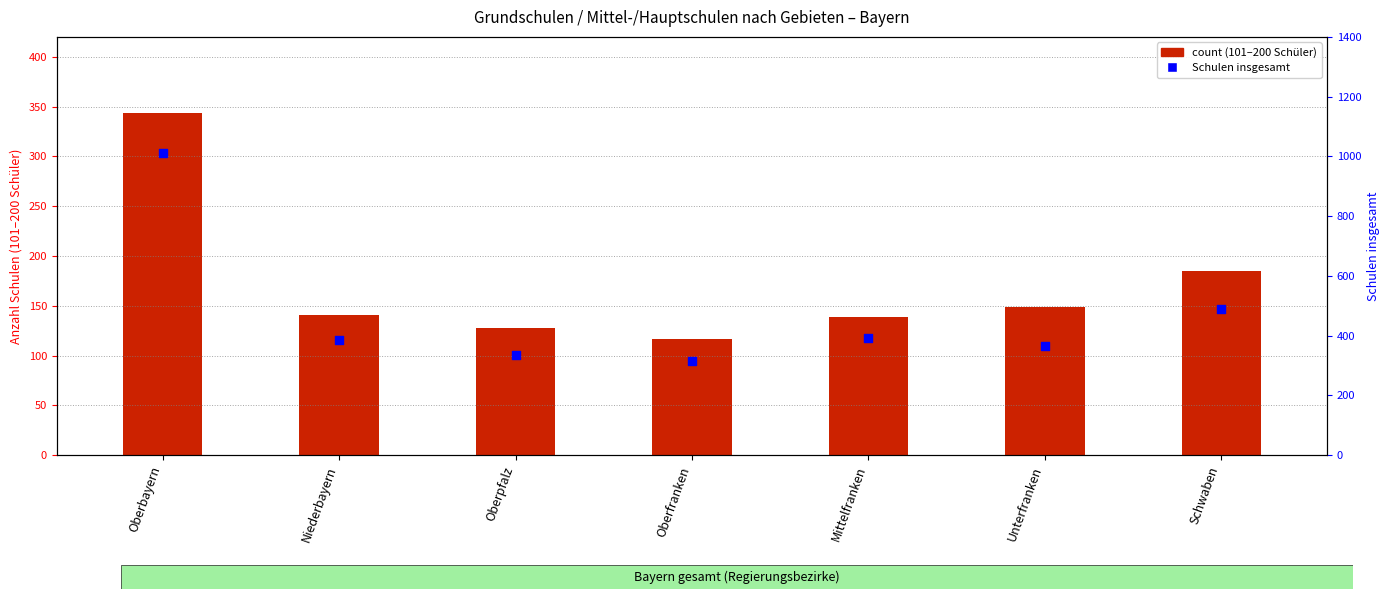

Which series contains the highest Y value?

Schulen insgesamt (percentile)